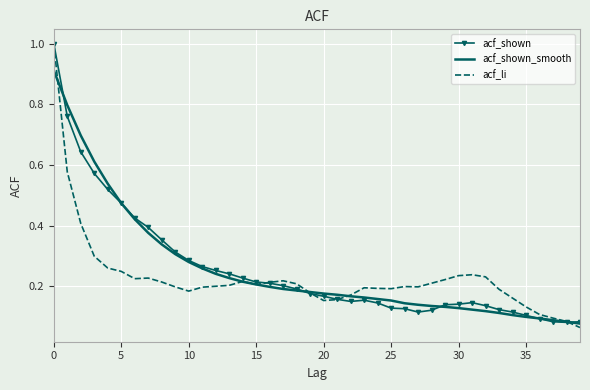

What is the label of the 40th point from the left?

39